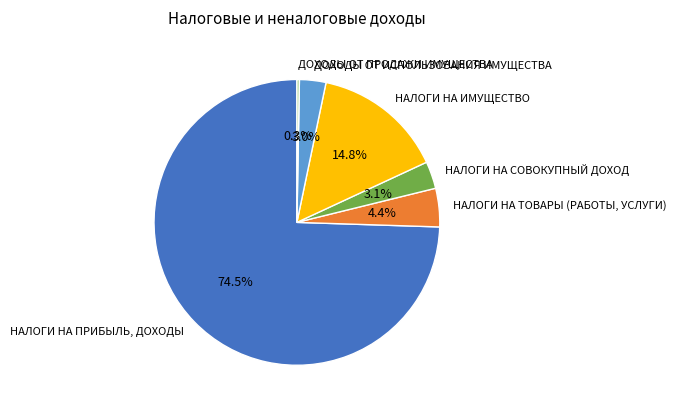

Does НАЛОГИ НА ПРИБЫЛЬ, ДОХОДЫ account for over 50% of the chart?

Yes